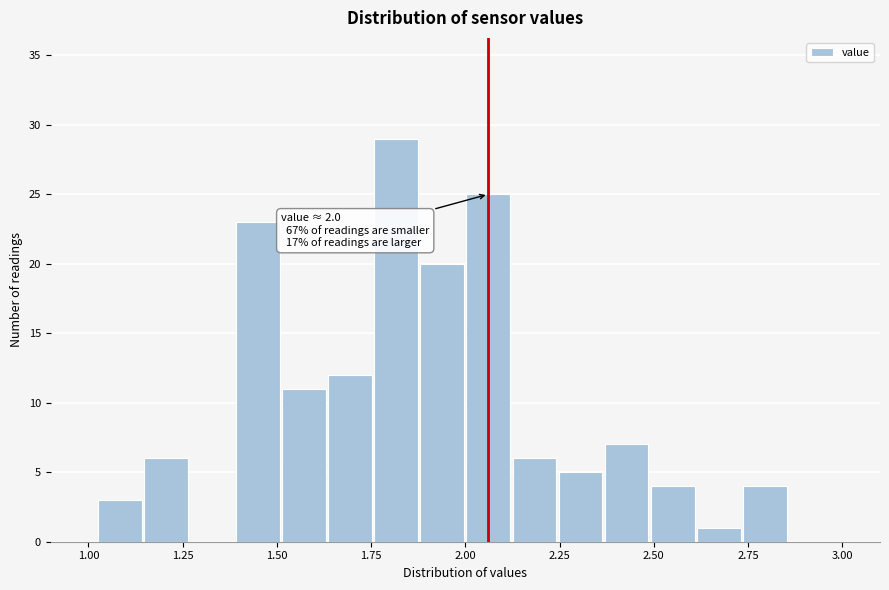

Read against the x-axis, roughly where is the centre of the tallest bar?

1.80